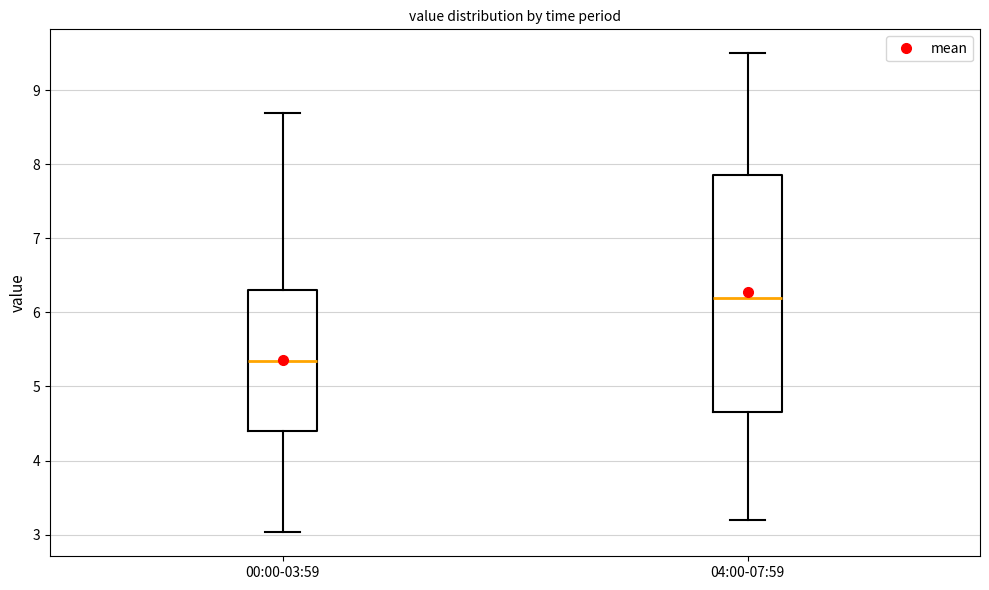

Reading left to right, read every box against the y-axis: the position of its median line, the range the box covers, and the ends of its whiskers. The values are not printed on the chart, so give them approximately, as read against the axis.

00:00-03:59: median 5.3, box 4.4 to 6.3, whiskers 3.0 to 8.7
04:00-07:59: median 6.2, box 4.7 to 7.9, whiskers 3.2 to 9.5